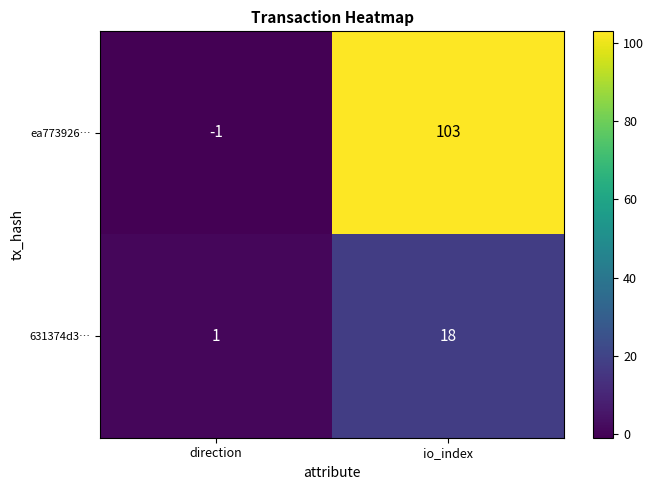

What is the spread (max minus min) of values at direction?

2